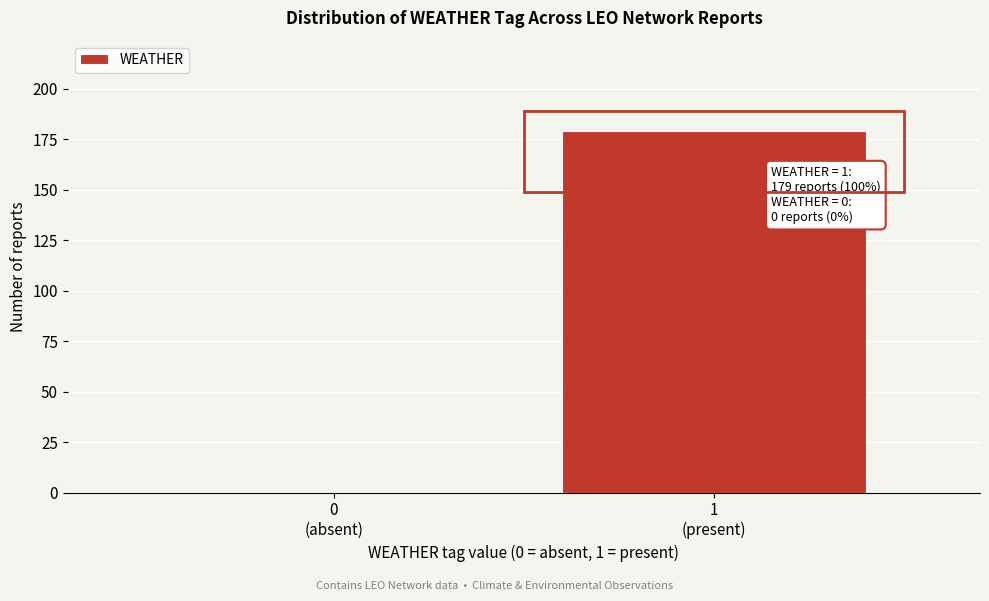

What is the sum of all values?

179